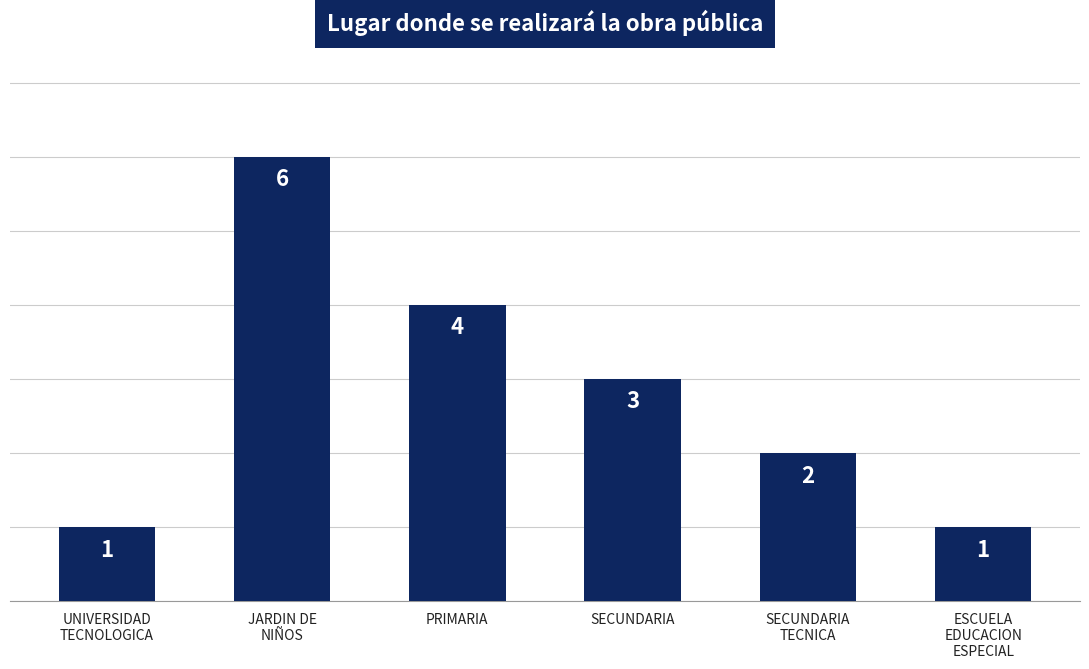

Approximately how many times larger is the value at SECUNDARIA compared to PRIMARIA?

0.8